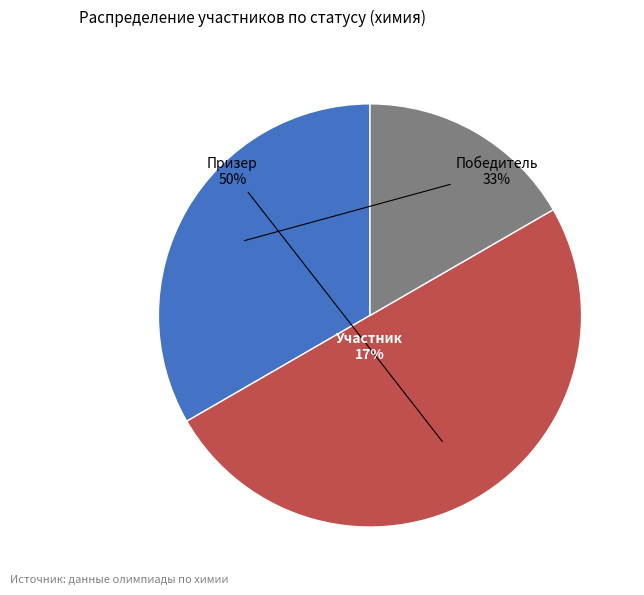

To the nearest percent, what is the combined percentage of победитель and призер?

83%